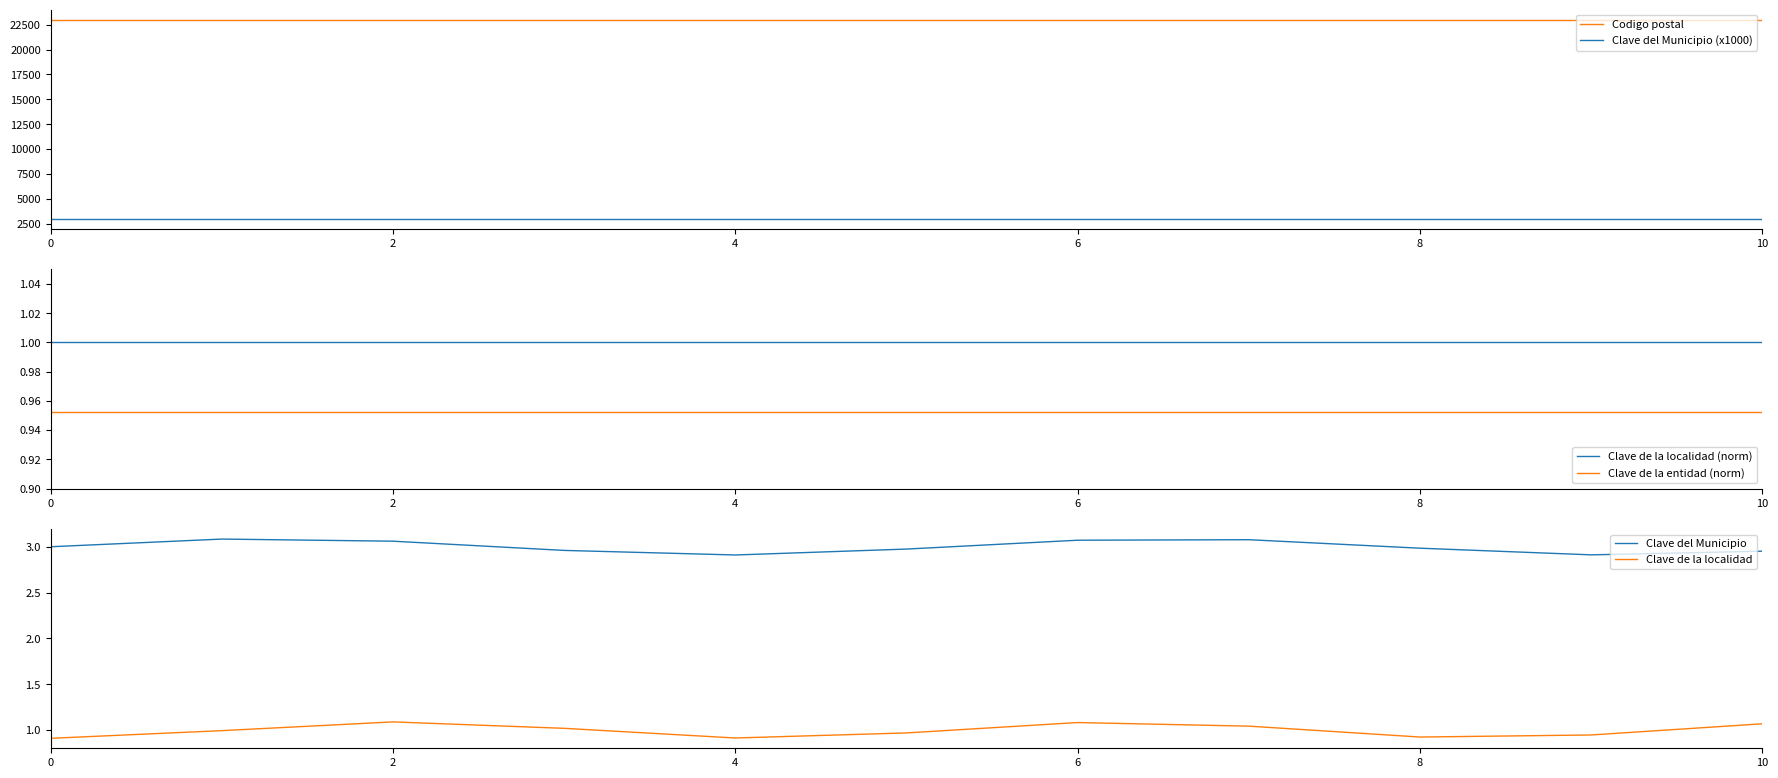

What is the maximum value for Codigo postal?

23000